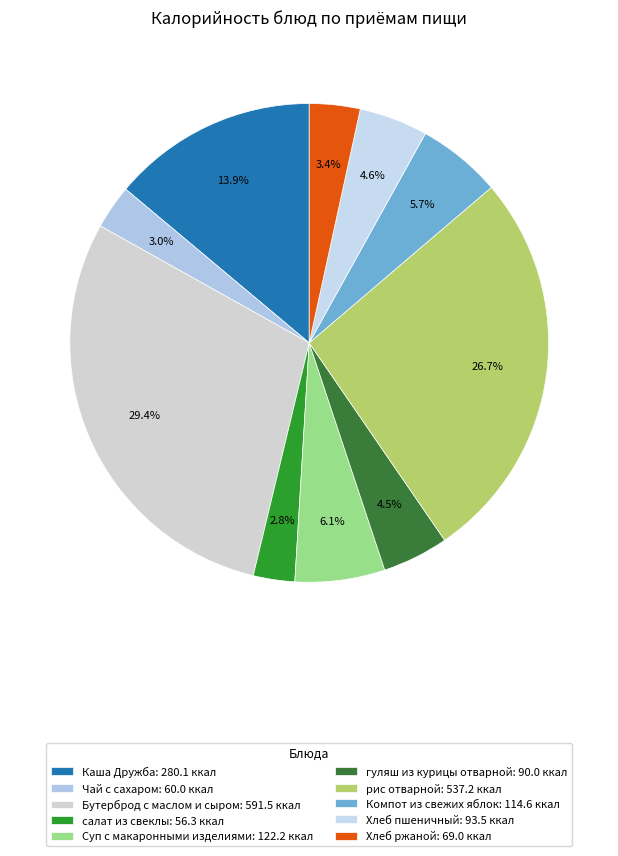

How many slices are in this pie chart?

10